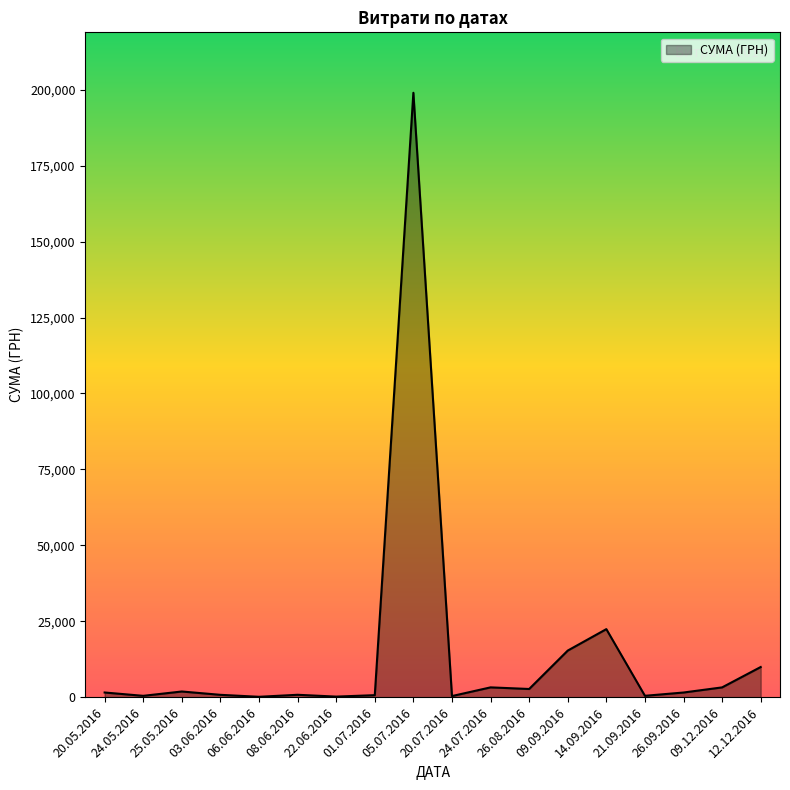

What is the minimum value shown in the chart?

120.0